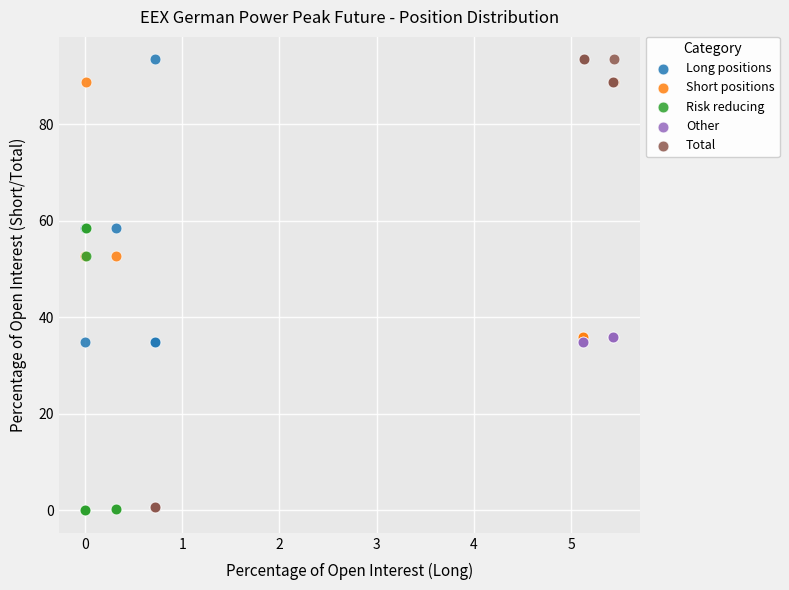

Which series has the widest spread of Y values?

Total